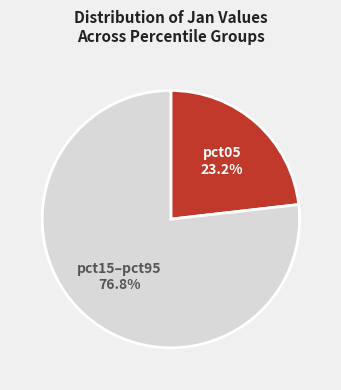

What is the ratio of the value at pct05 to the value at pct15–pct95?

0.3